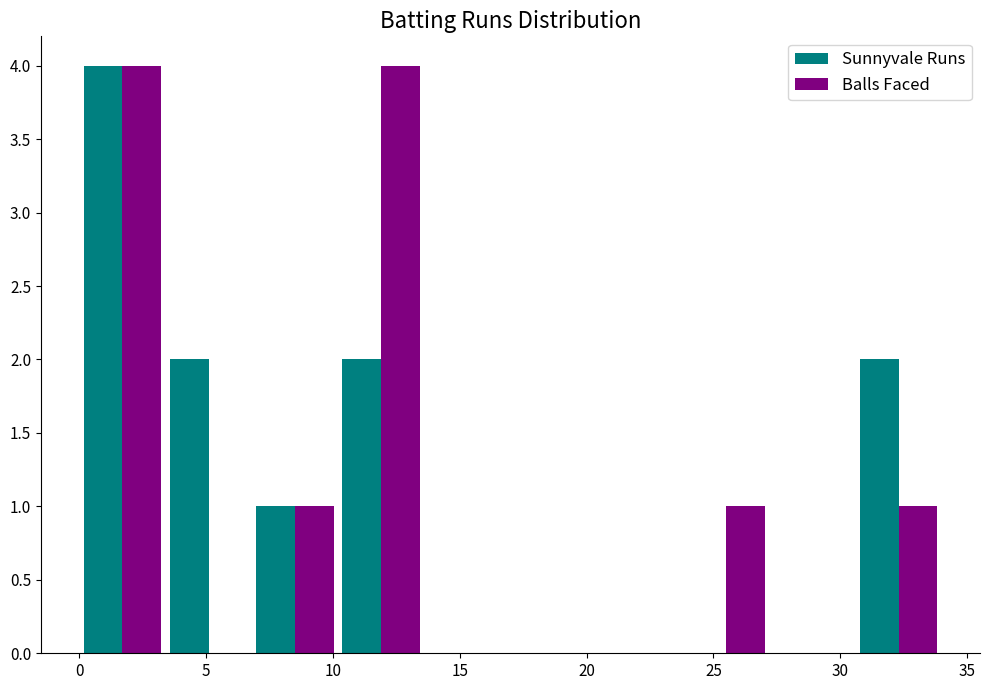

Reading left to right, list every range on the x-axis with the height of the bar of each series over it. Neither the bar edges nor the heights are printed on the chart, so give them approximately, as read against the axes.

0.0 to 3.4: Sunnyvale Runs=4	Balls Faced=4
3.4 to 6.8: Sunnyvale Runs=2	Balls Faced=0
6.8 to 10.2: Sunnyvale Runs=1	Balls Faced=1
10.2 to 13.6: Sunnyvale Runs=2	Balls Faced=4
13.6 to 17.0: Sunnyvale Runs=0	Balls Faced=0
17.0 to 20.4: Sunnyvale Runs=0	Balls Faced=0
20.4 to 23.8: Sunnyvale Runs=0	Balls Faced=0
23.8 to 27.2: Sunnyvale Runs=0	Balls Faced=1
27.2 to 30.6: Sunnyvale Runs=0	Balls Faced=0
30.6 to 34.0: Sunnyvale Runs=2	Balls Faced=1